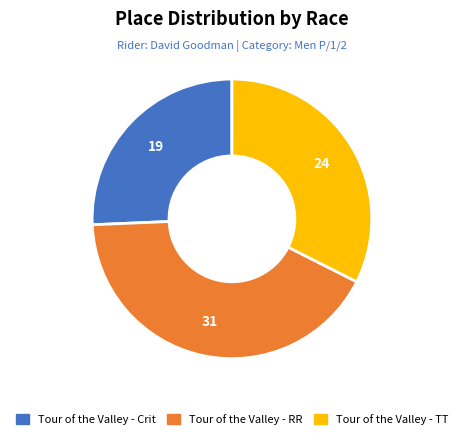

Is Tour of the Valley - RR the majority of the pie?

No